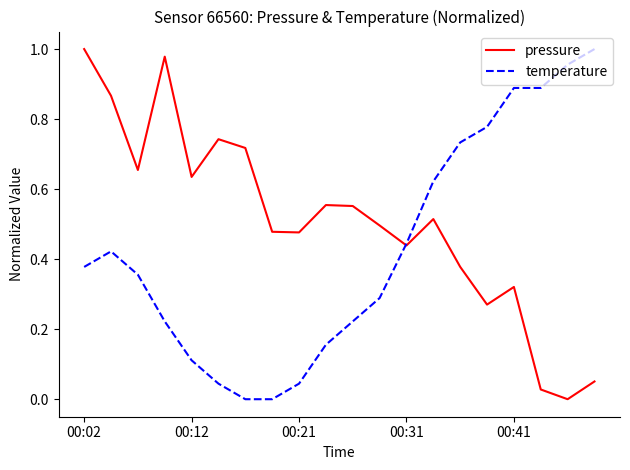

List the series in order of their overall mean, highest first.

pressure, temperature